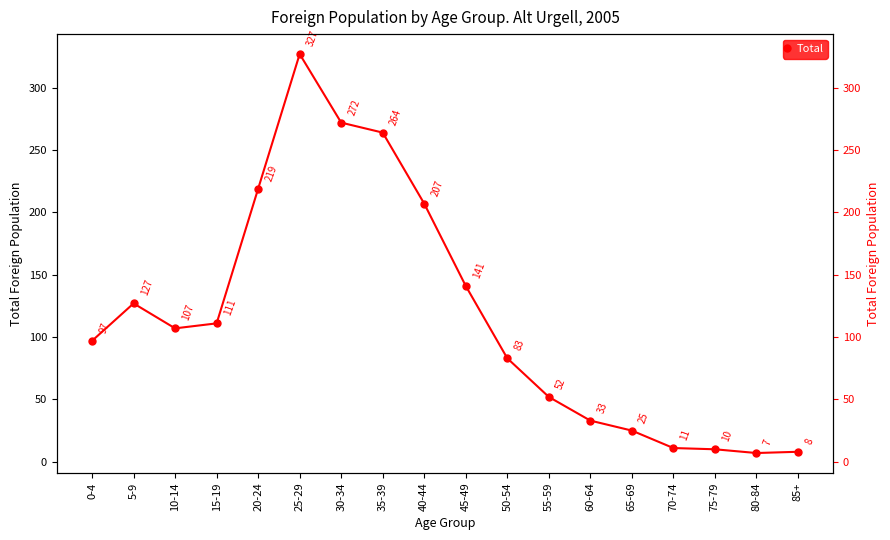

Reading left to right, extract all data points from this chart.

97	127	107	111	219	327	272	264	207	141	83	52	33	25	11	10	7	8